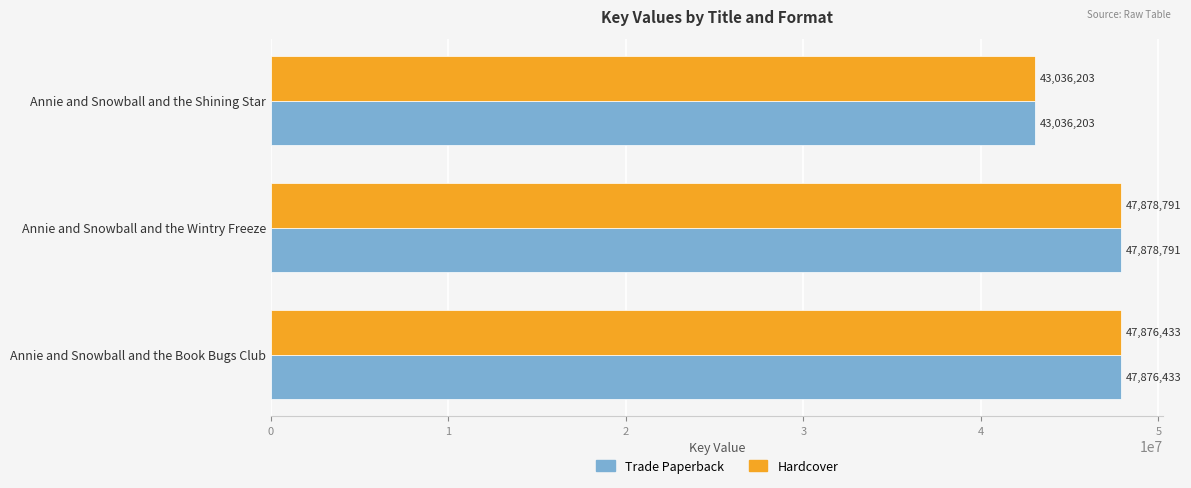

What is the difference between the maximum and minimum values in the Hardcover series?

4842588